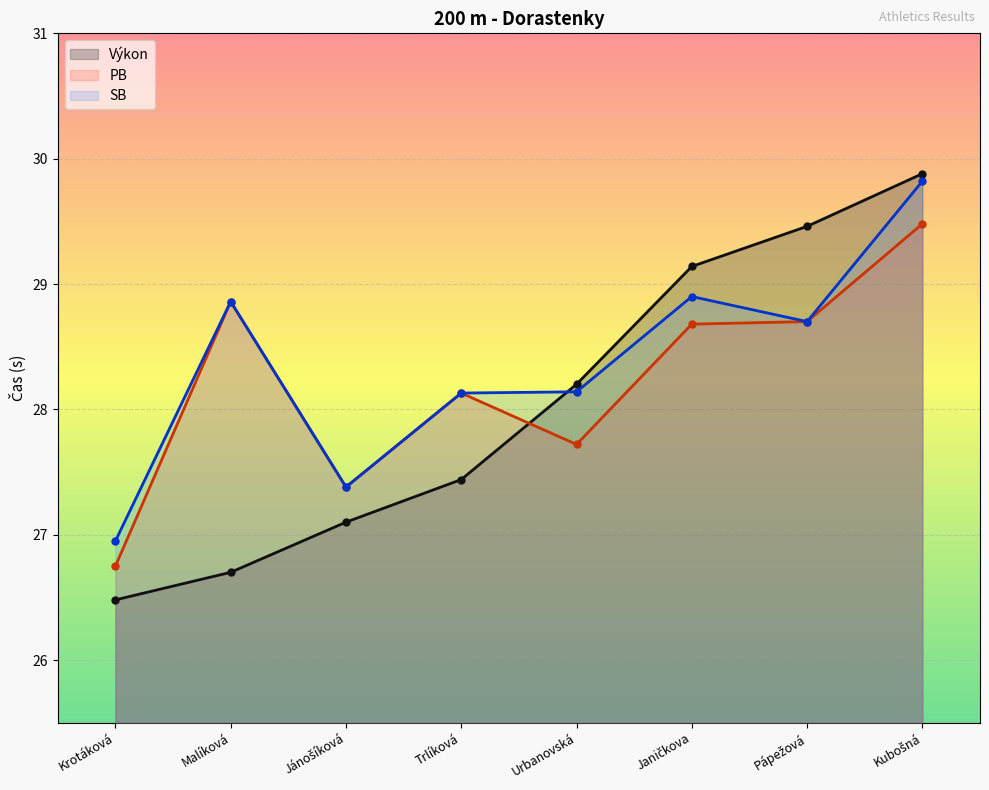

What is the value of the PB point at the 7th from the left?

28.7